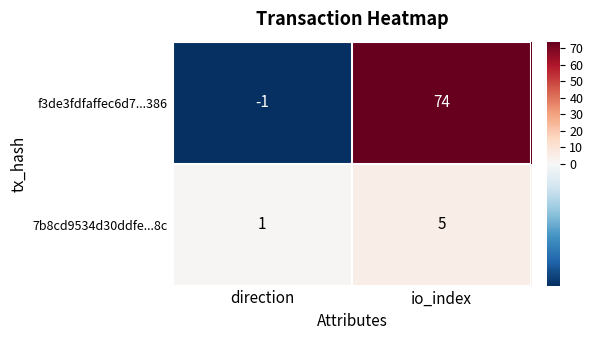

At which label is 7b8cd9534d30ddfe...8c closest to 3?

direction